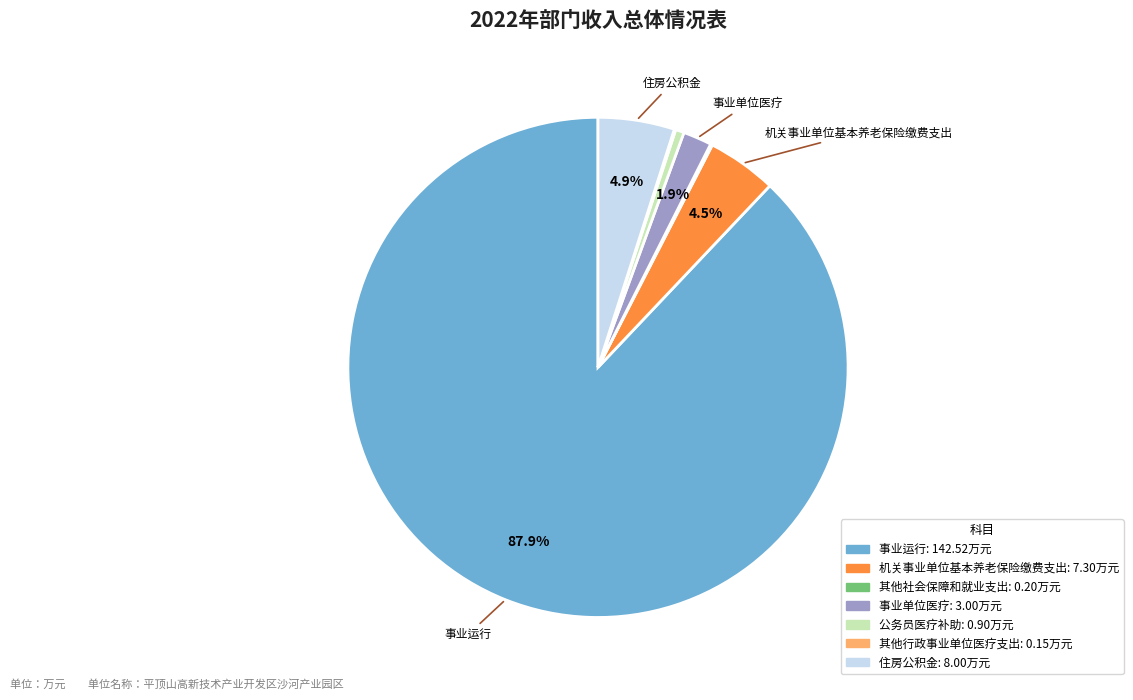

What percentage do 机关事业单位基本养老保险缴费支出 and 事业运行 together represent?

92.4%